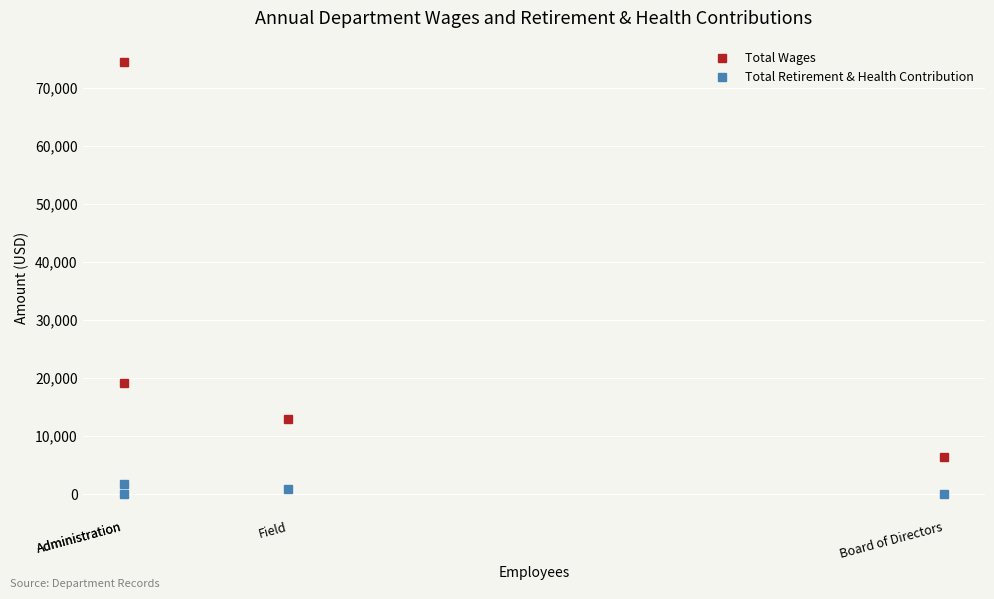

What is the sum of all Total Retirement & Health Contribution values?

2568